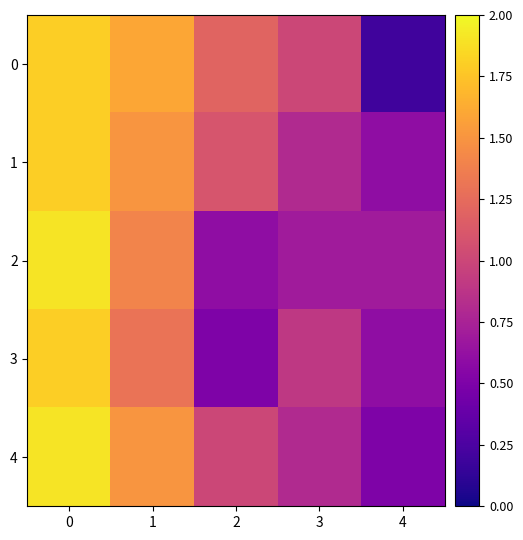

True or false: 3 has a value of 1.3 at 1.

True